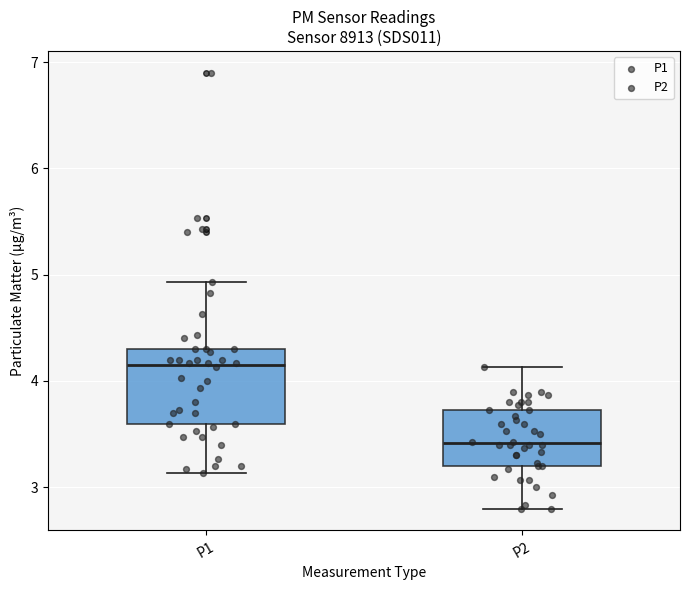

Which box's median line is the lowest?

P2